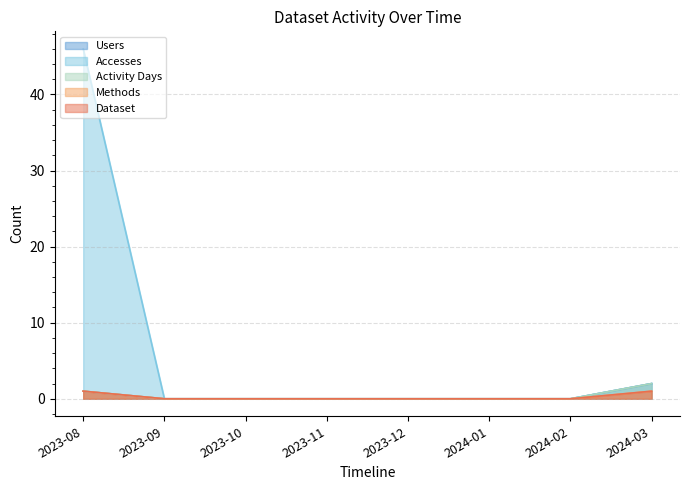

Count the number of data series in this chart.

5